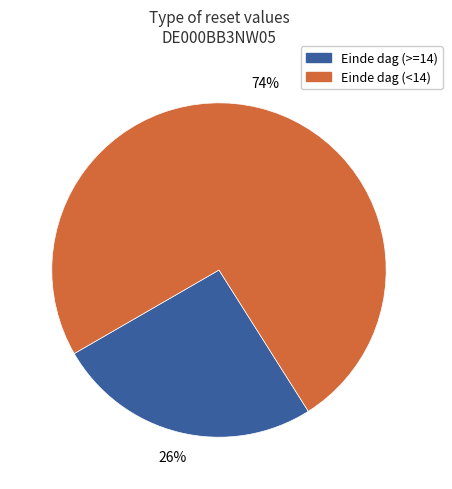

Does any single category account for the majority?

Yes